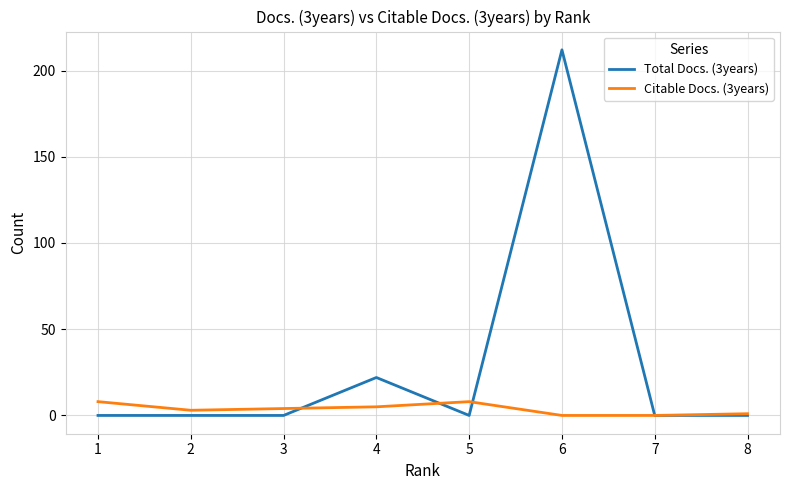

Reading left to right, what are all the values shown in this chart?

Total Docs. (3years): 8=0	7=0	6=212	5=0	4=22	3=0	2=0	1=0
Citable Docs. (3years): 8=1	7=0	6=0	5=8	4=5	3=4	2=3	1=8